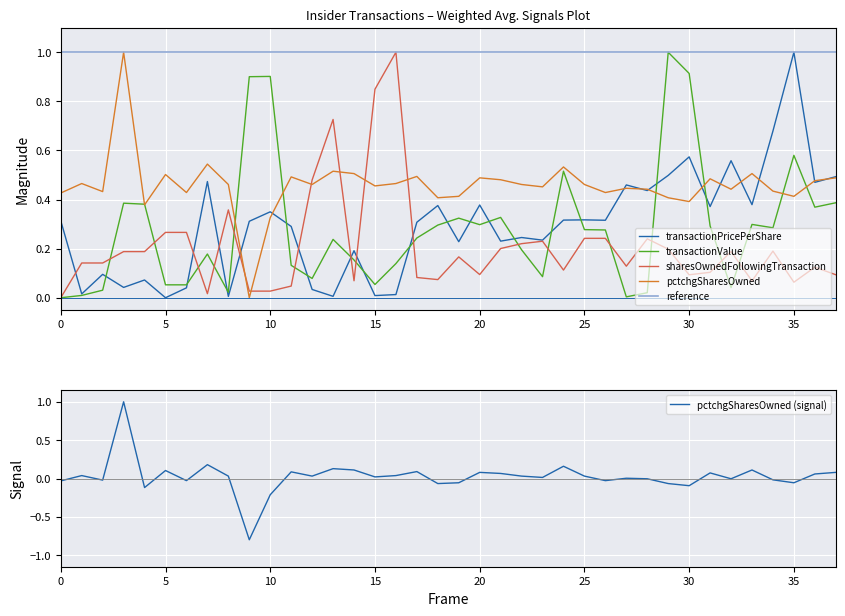

The value of transactionPricePerShare at 5 is -0.5. True or false?

False